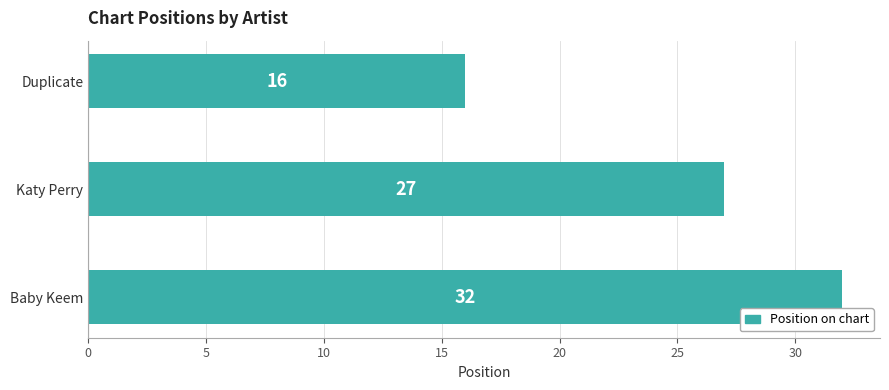

Is it true that the value at Duplicate is 6?

False